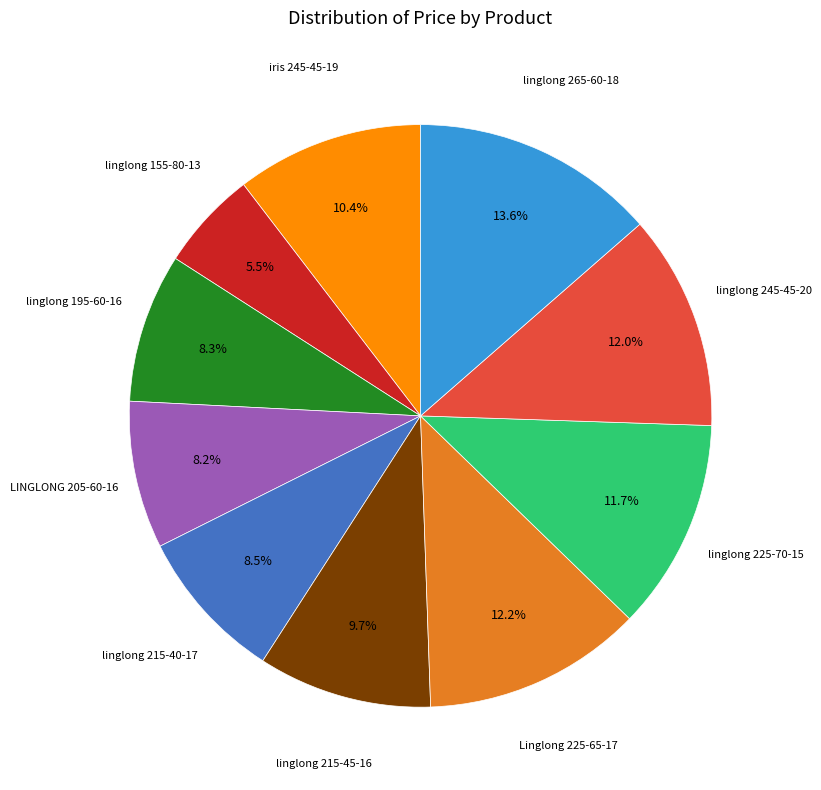

How many segments does this pie chart have?

10